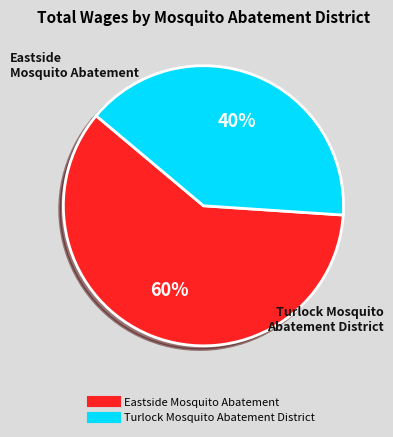

Is the sum of Turlock Mosquito Abatement District and Eastside Mosquito Abatement greater than half?

Yes